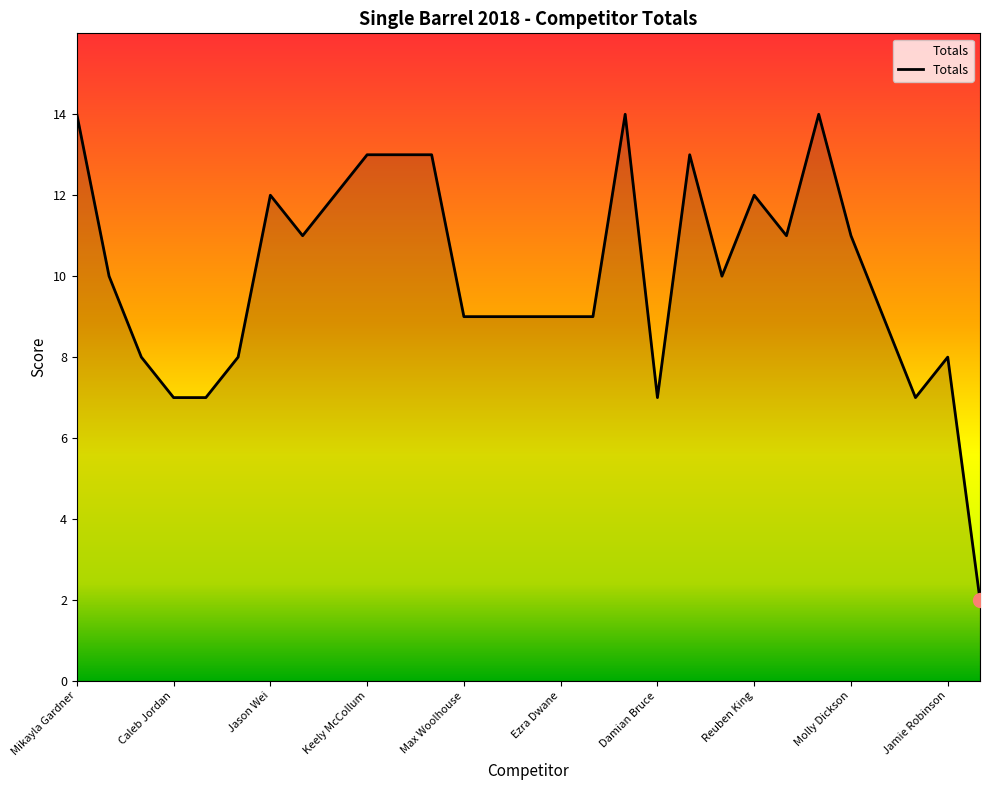

What is the minimum value shown in the chart?

2